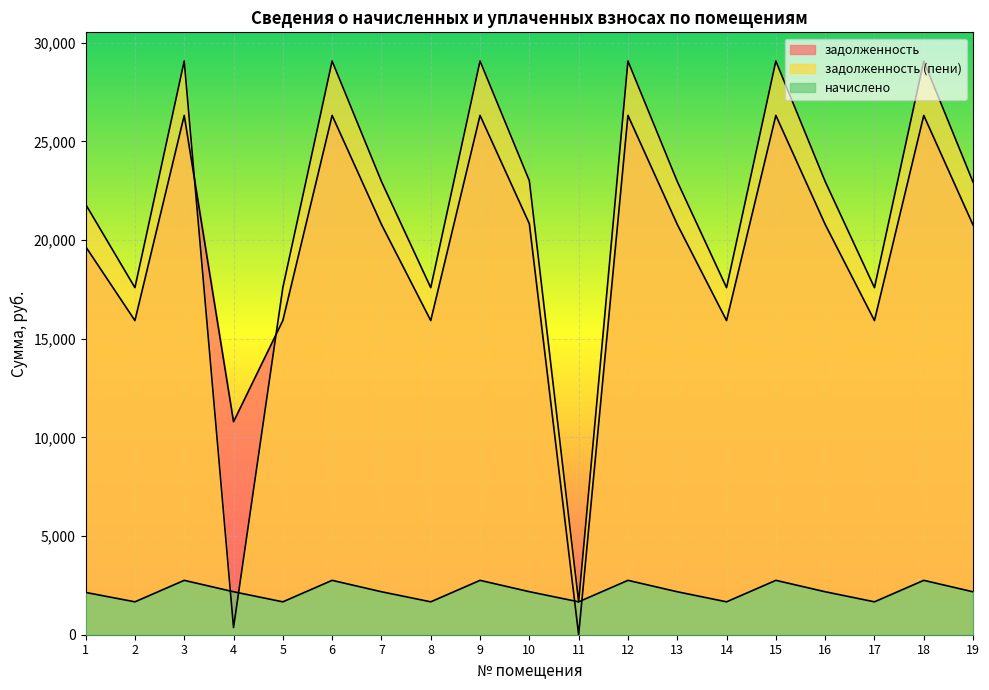

How many lines are shown in the chart?

3